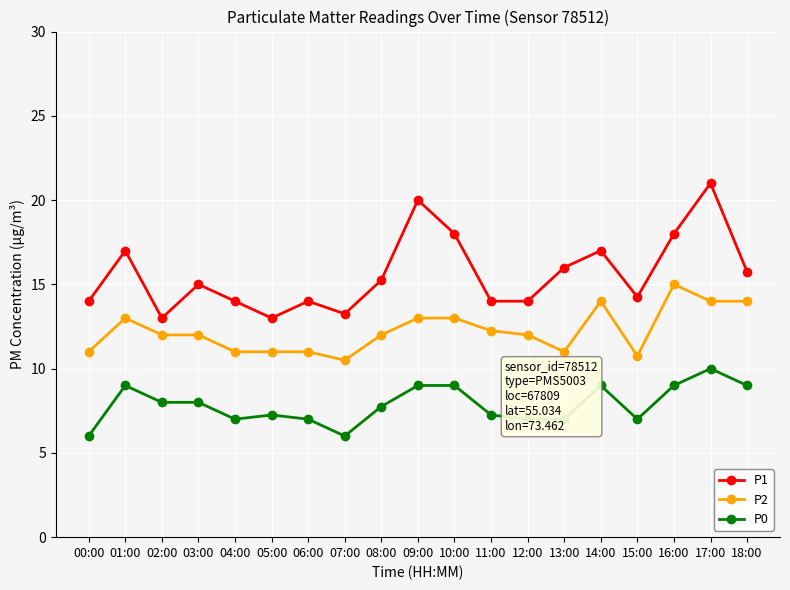

At 15:00, list the series in order from largest to smallest.

P1, P2, P0